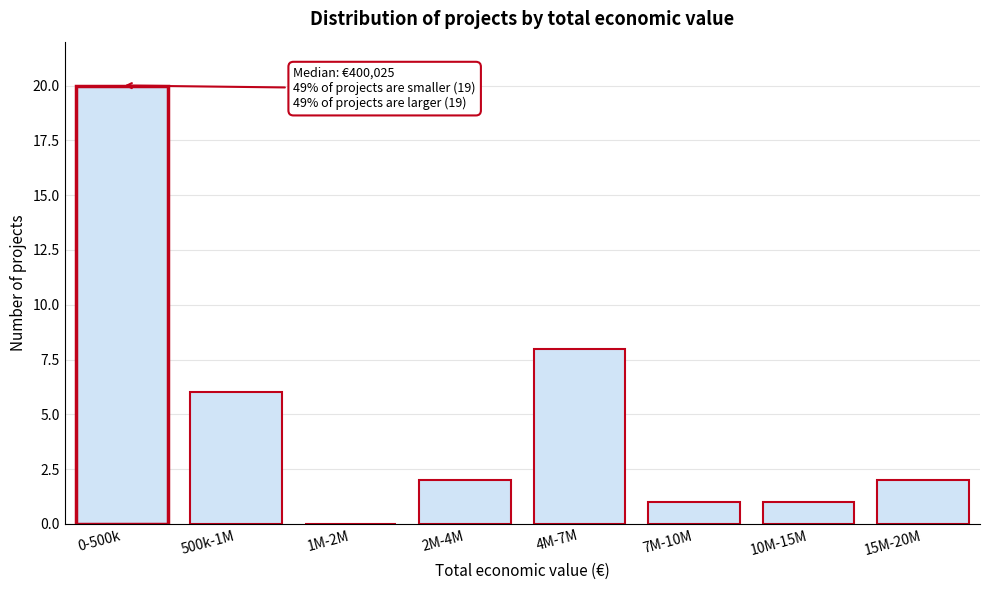

Reading left to right, what are all the values shown in this chart?

0-500k=20	500k-1M=6	1M-2M=0	2M-4M=2	4M-7M=8	7M-10M=1	10M-15M=1	15M-20M=2